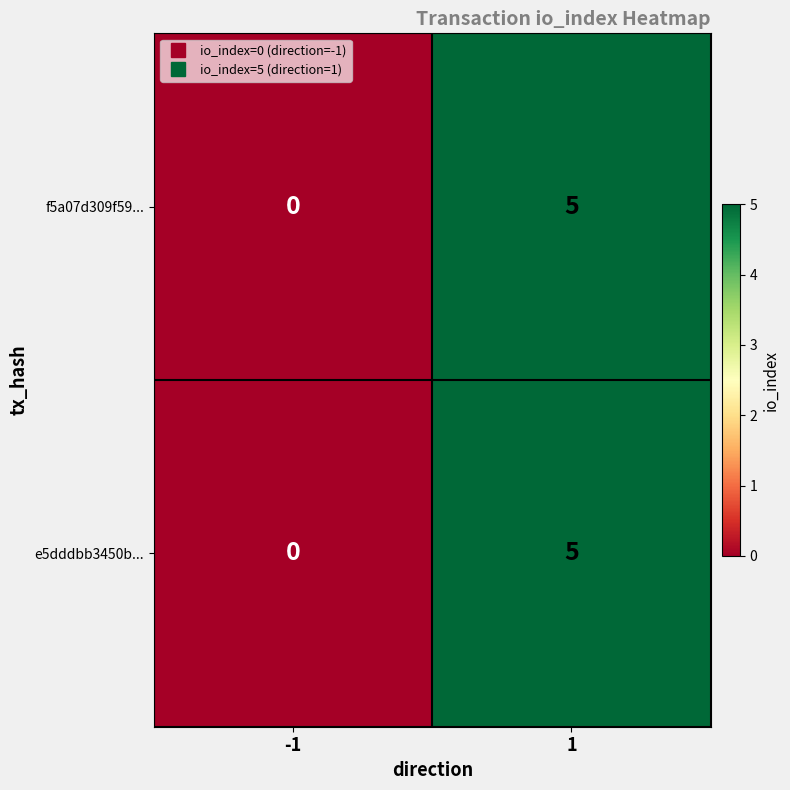

The value of f5a07d309f59... at 1 is 8. True or false?

False